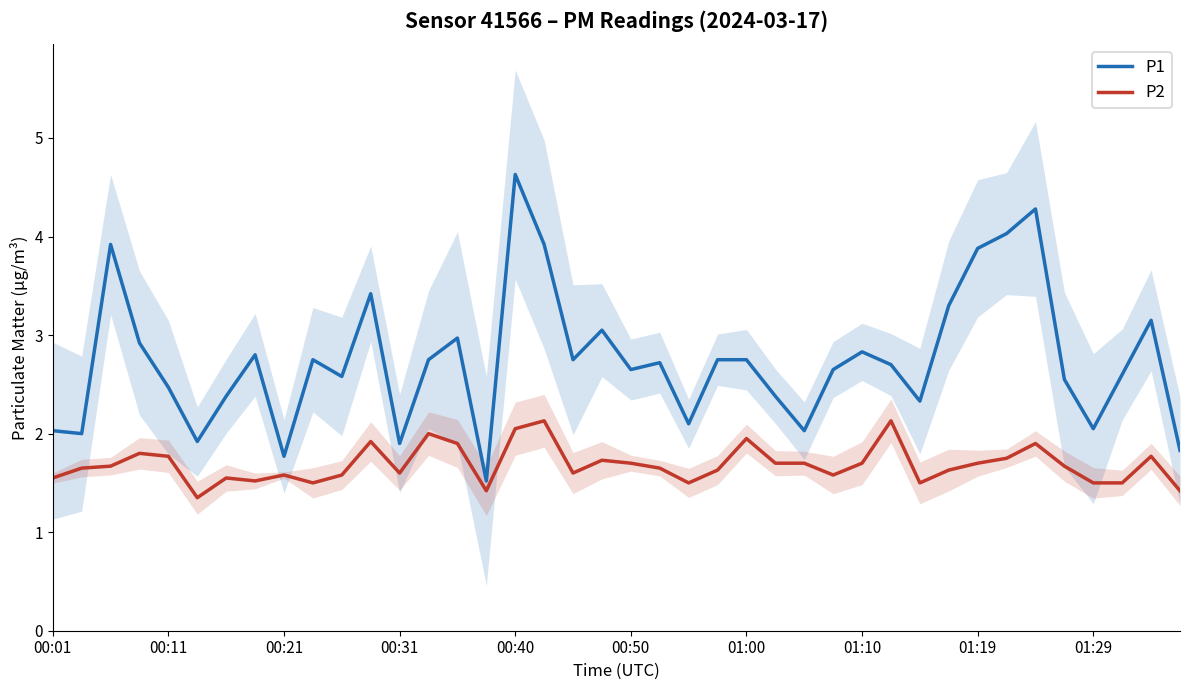

What is the maximum value for P1?

4.6